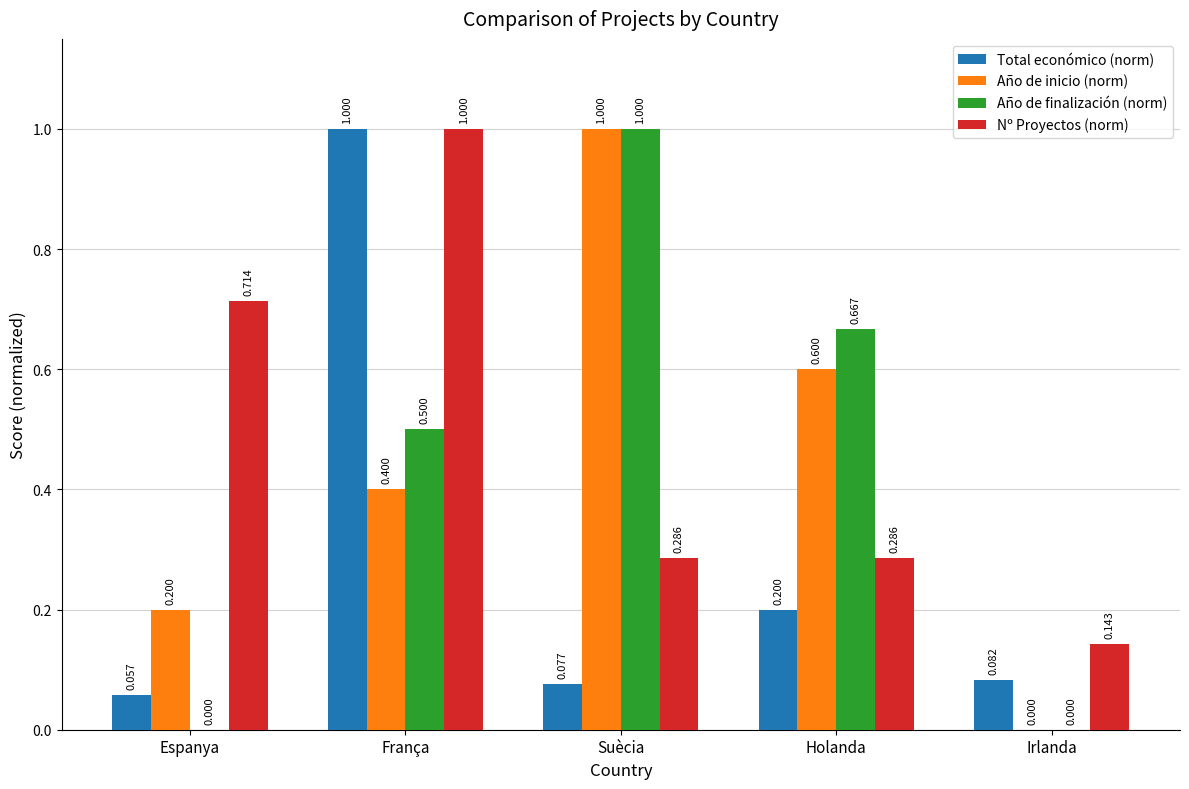

At which category does the chart reach its peak across all series?

França